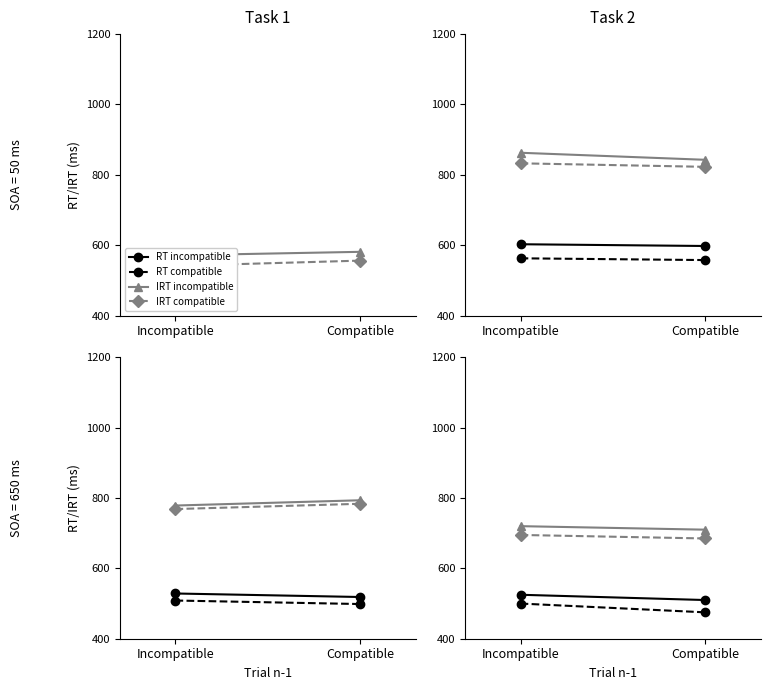

How many lines are shown in the chart?

4